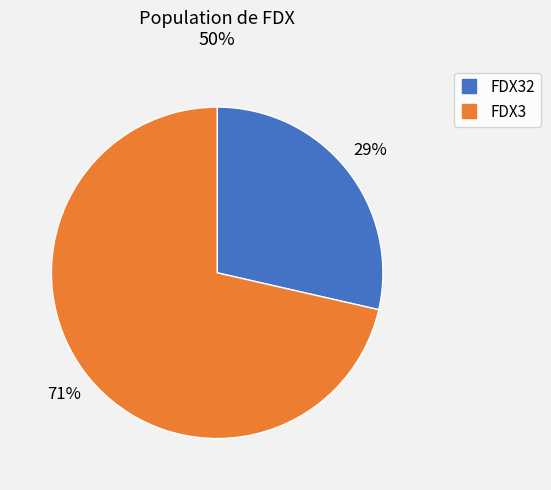

How many segments does this pie chart have?

2